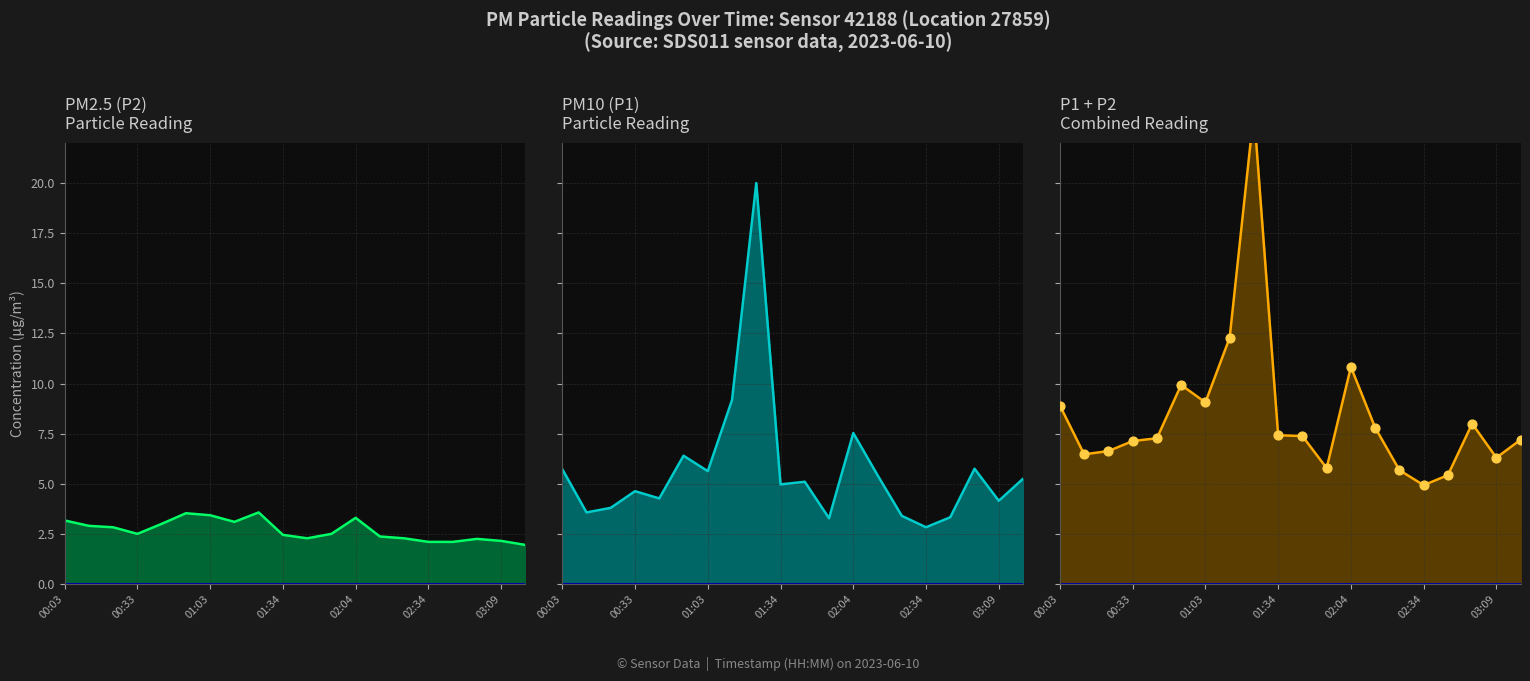

Which series has the widest spread of Y values?

P1+P2 line